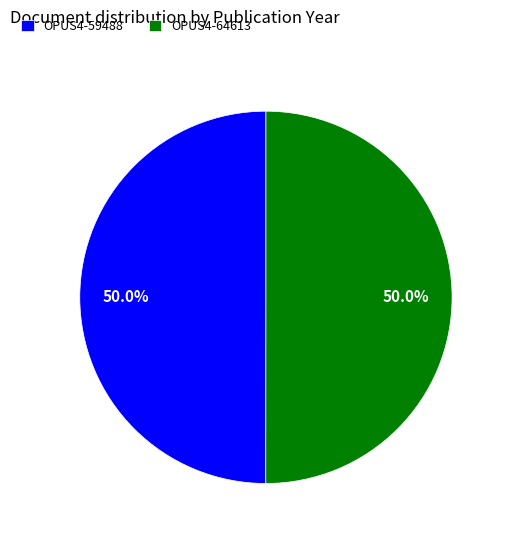

How many slices are in this pie chart?

2